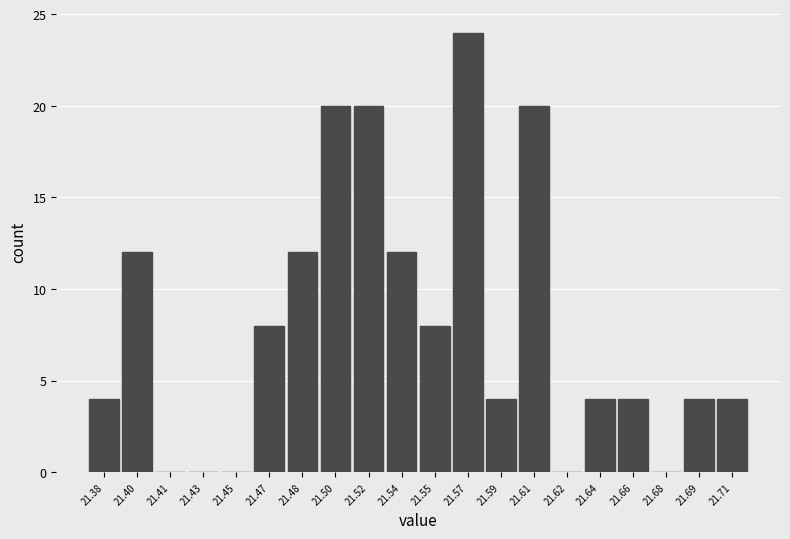

Reading left to right, transcribe this chart: for each bar, give the range it covers on the x-axis and its height. Neither the bar edges nor the heights are printed on the chart, so give them approximately, as read against the axes.

21.370 to 21.388: 4
21.388 to 21.406: 12
21.406 to 21.422: 0
21.422 to 21.440: 0
21.440 to 21.458: 0
21.458 to 21.476: 8
21.476 to 21.492: 12
21.492 to 21.510: 20
21.510 to 21.528: 20
21.528 to 21.546: 12
21.546 to 21.562: 8
21.562 to 21.580: 24
21.580 to 21.598: 4
21.598 to 21.616: 20
21.616 to 21.632: 0
21.632 to 21.650: 4
21.650 to 21.668: 4
21.668 to 21.686: 0
21.686 to 21.702: 4
21.702 to 21.720: 4